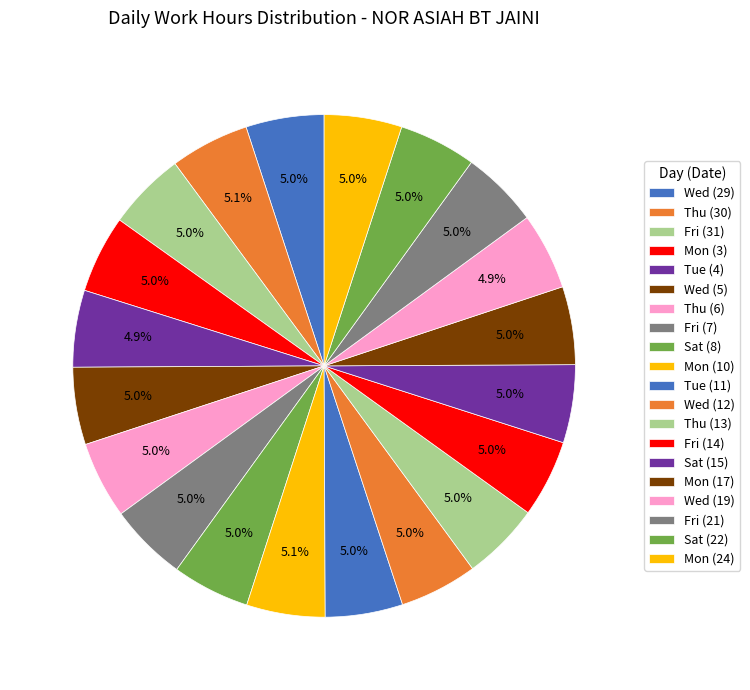

Combined, do Wed (29) and Wed (19) account for over 50%?

No